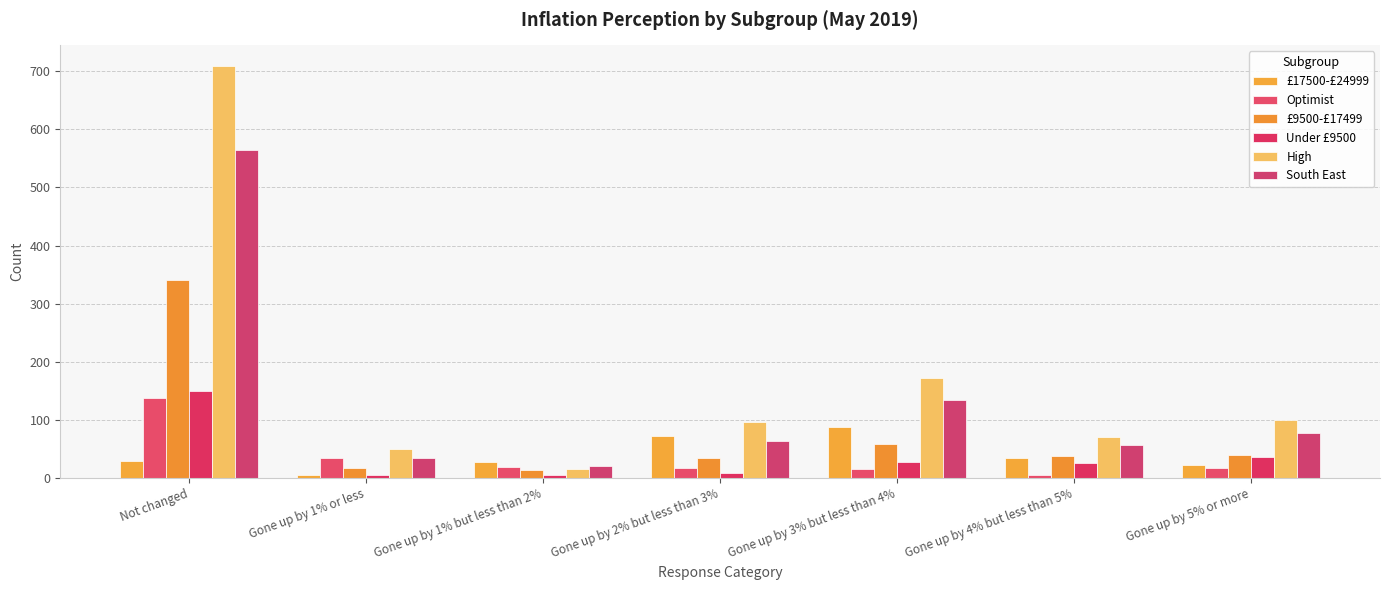

At how many categories does at least one series exceed 299?

1